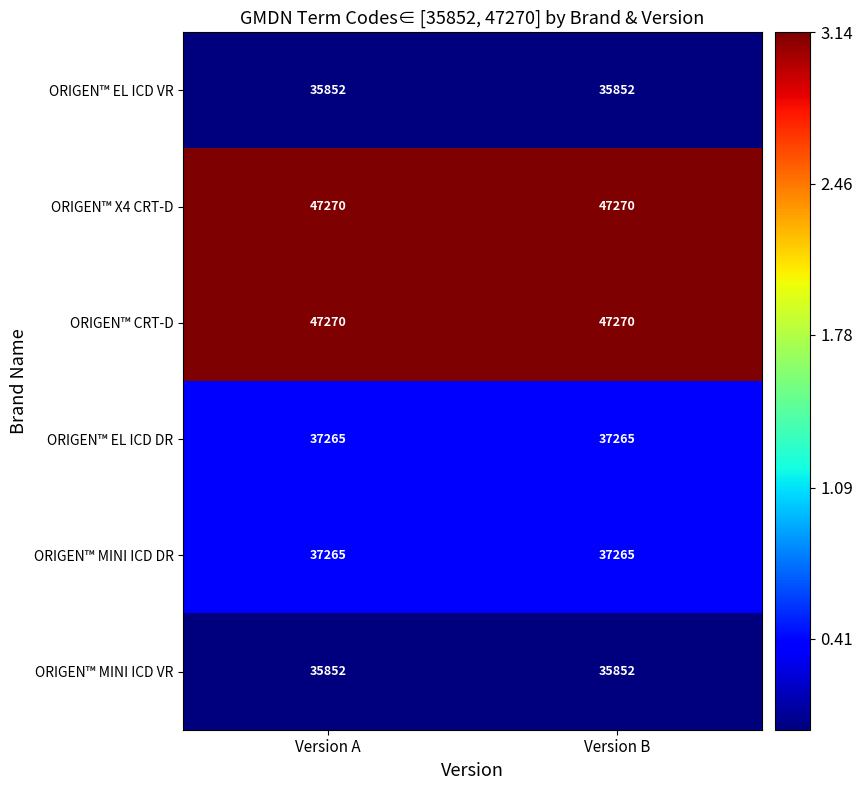

What is the difference between the highest and lowest values at Version A?

11418